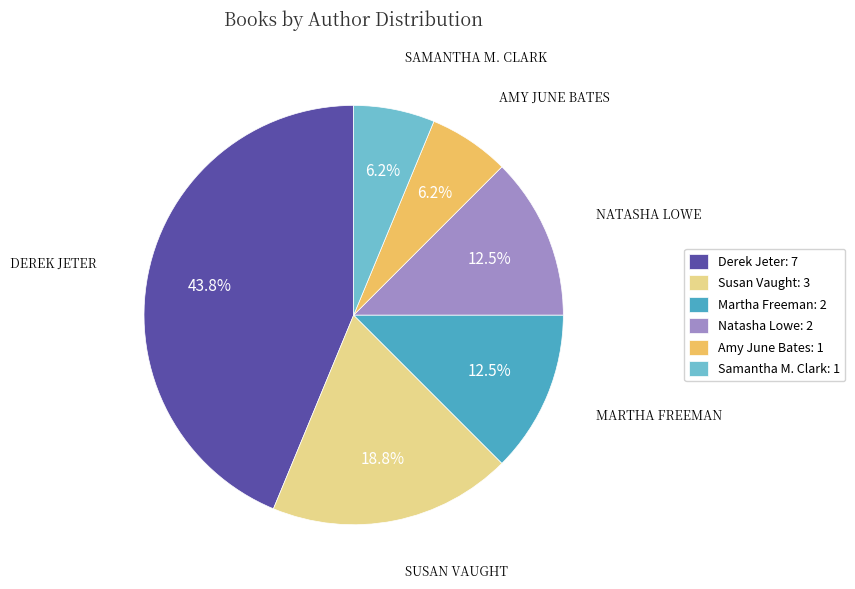

Combined, do Samantha M. Clark: 1 and Natasha Lowe: 2 account for over 50%?

No